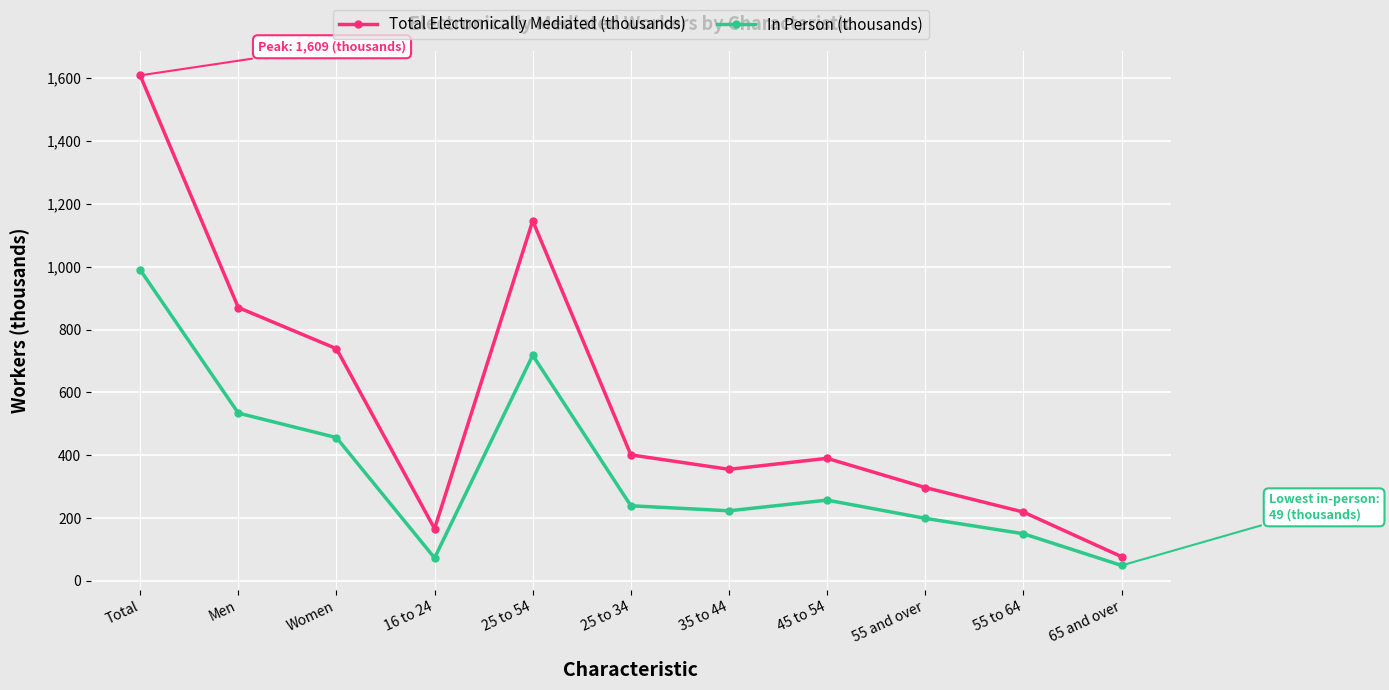

What is the approximate value of In Person (thousands) at 45 to 54, to the nearest 10?

260